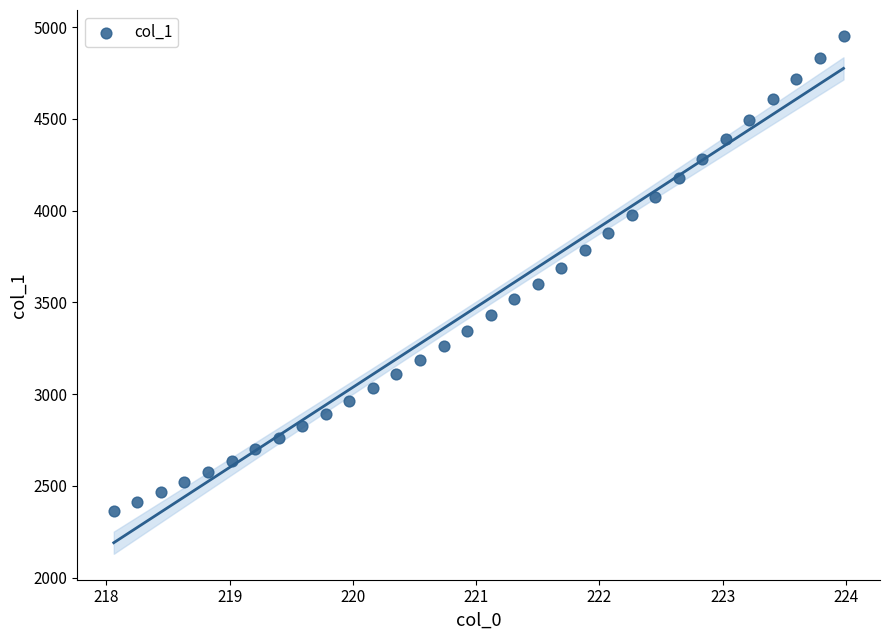

What is the range of X values (max minus min)?

5.9